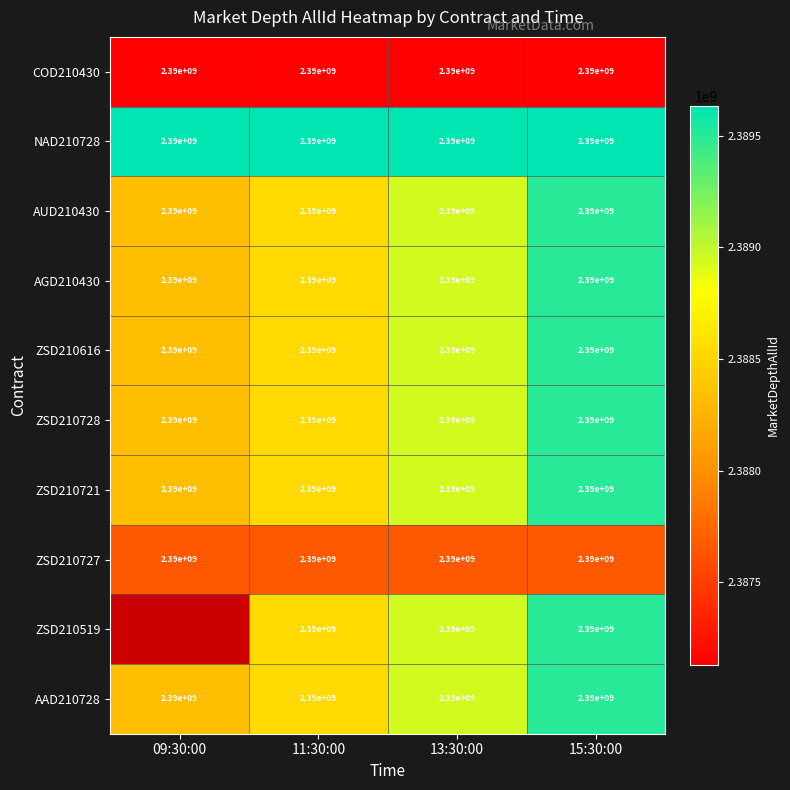

What is the total value across all series at 13:30:00?

23900000000